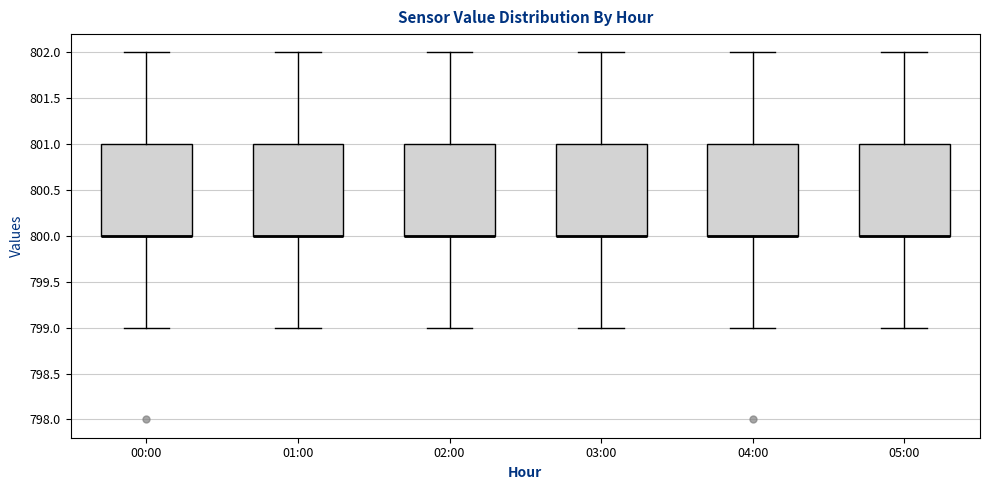

Where does the lower whisker of the box for 03:00 end on the y-axis? The values are not printed on the chart, so give them approximately, as read against the axis.

799